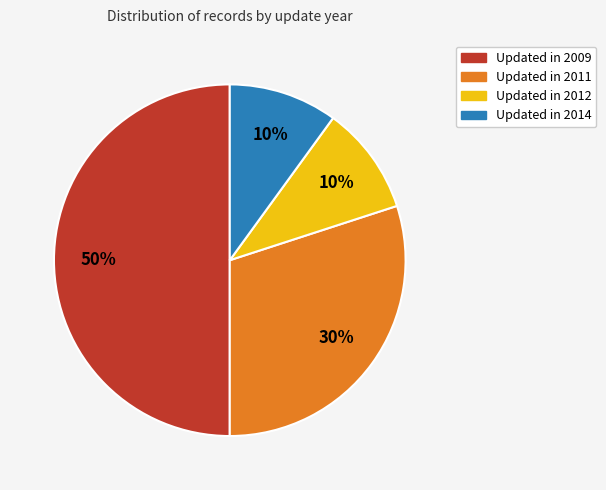

To the nearest percent, what is the average slice percentage?

25%